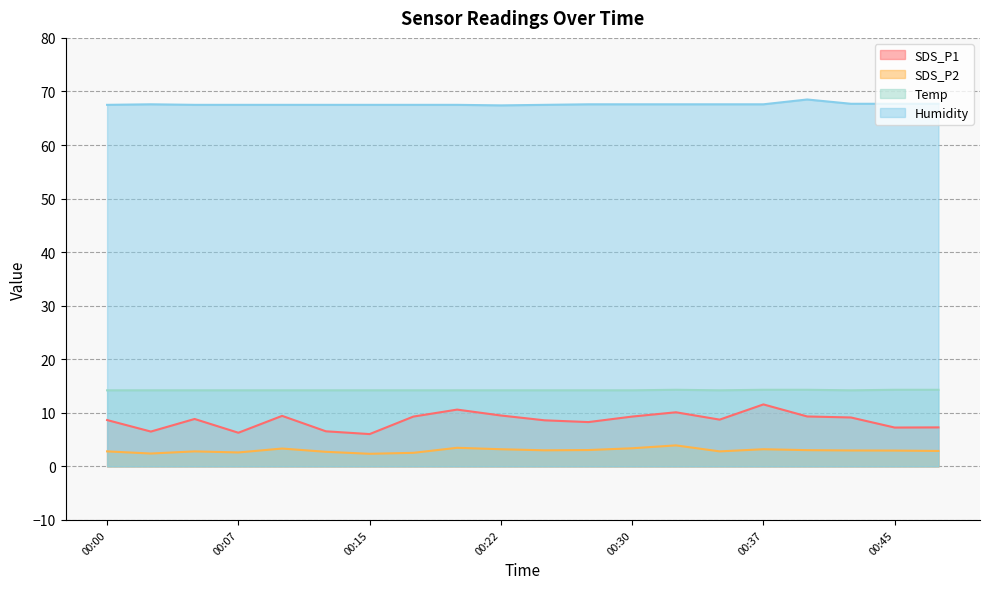

The value of SDS_P2 at 00:12 is 0.7. True or false?

False